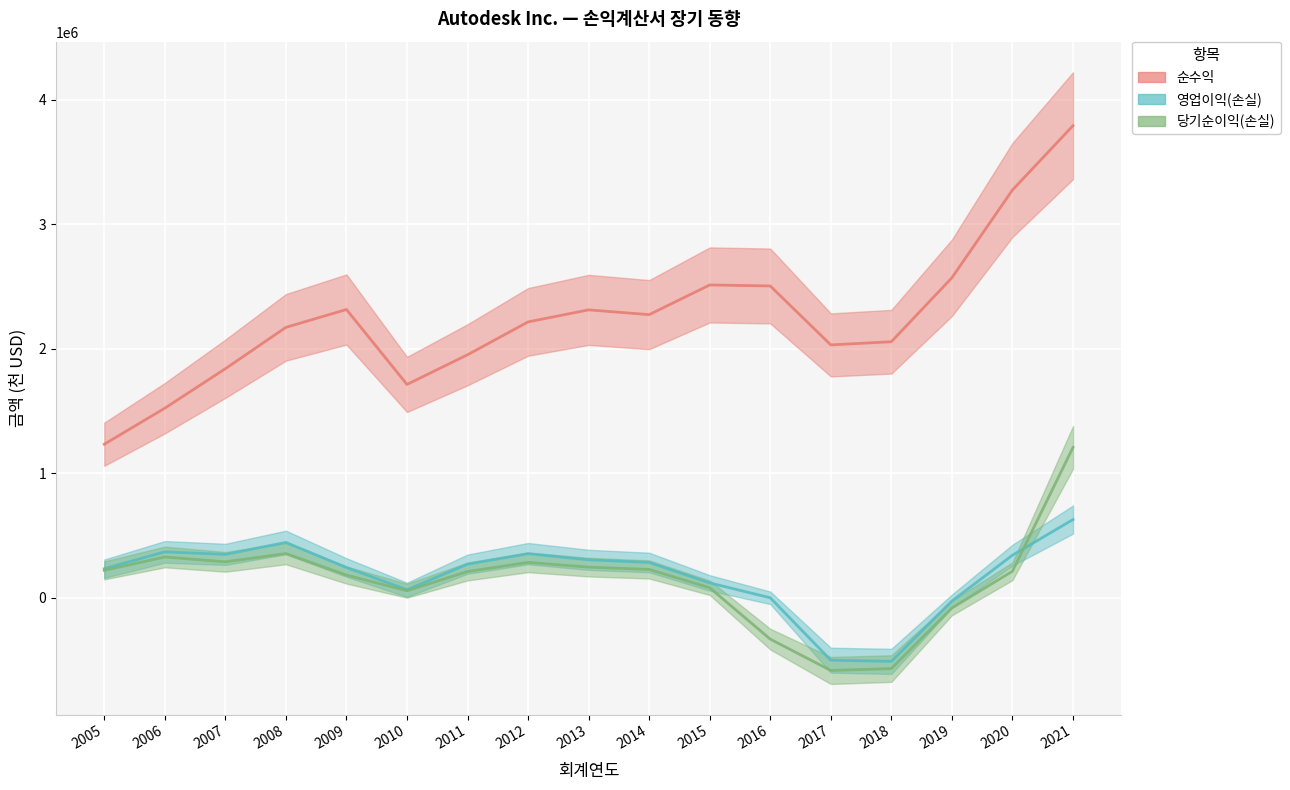

What is the sum of the 영업이익(손실) values at 2016 and 2005?

236173